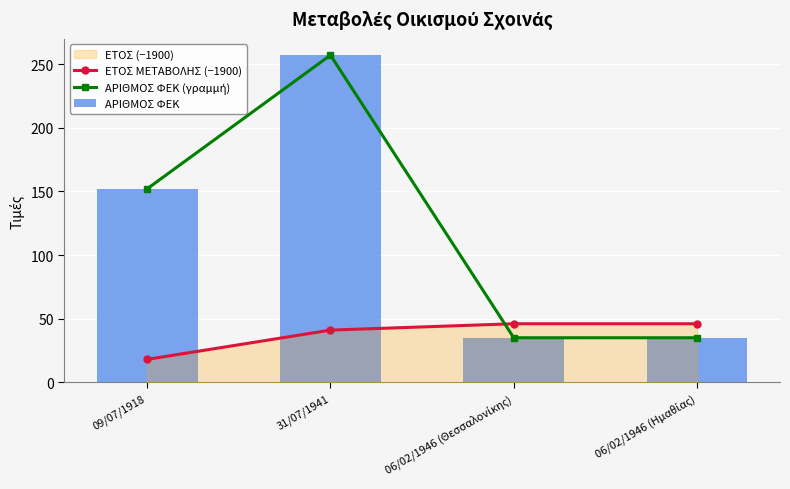

Rank the categories by ΑΡΙΘΜΟΣ ΦΕΚ value from lowest to highest.

06/02/1946 (Θεσσαλονίκης), 06/02/1946 (Ημαθίας), 09/07/1918, 31/07/1941